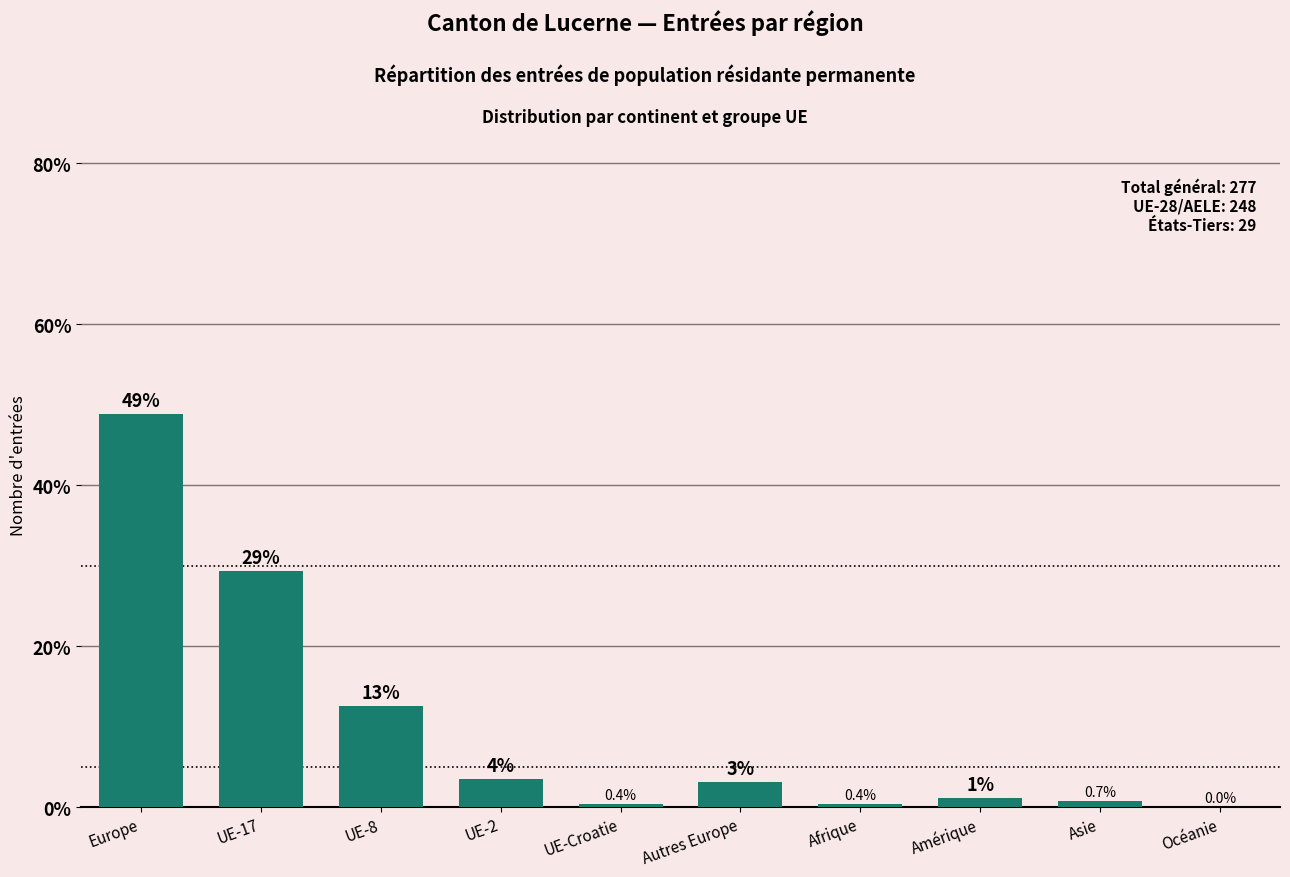

At which label does the data first exceed 3?

Europe